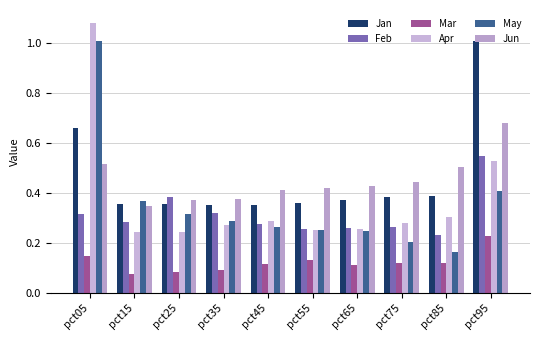

Is it true that Jun equals 0.4 at pct75?

True